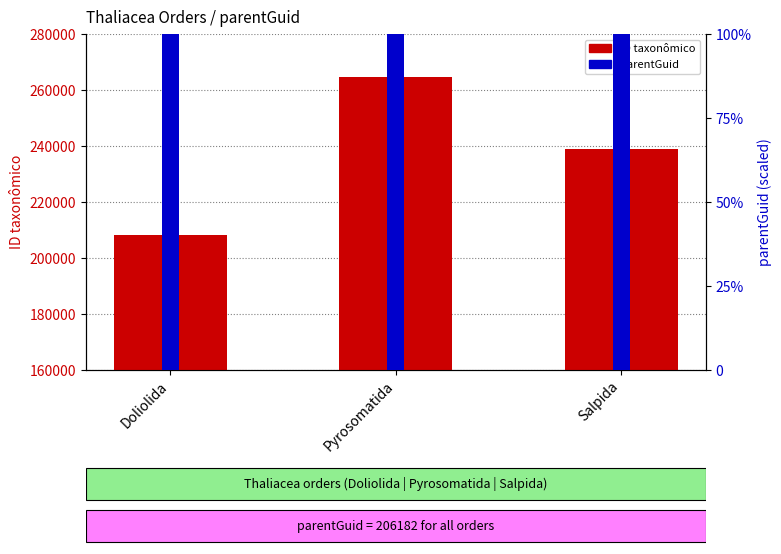

Rank the series by their average value, from lowest to highest.

parentGuid, ID taxonômico